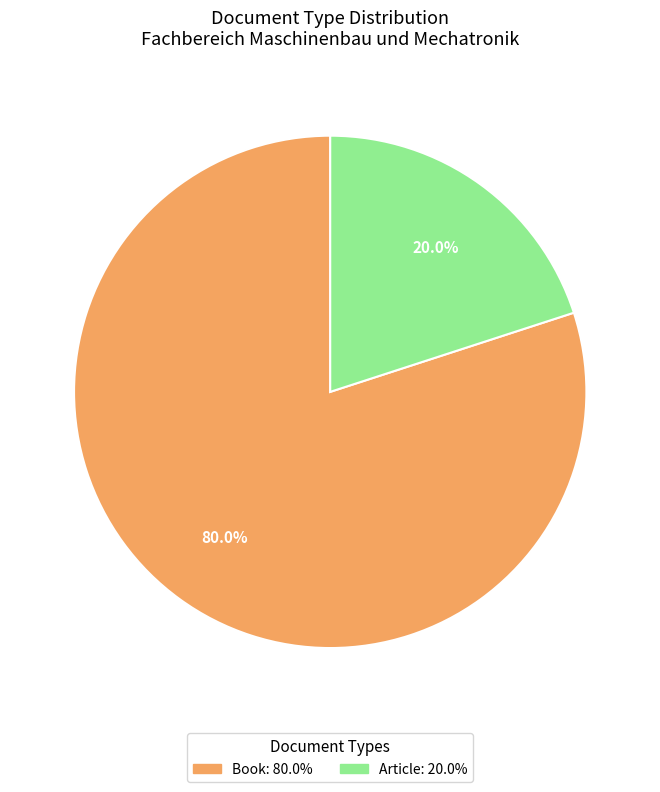

Is there a majority slice in this chart?

Yes